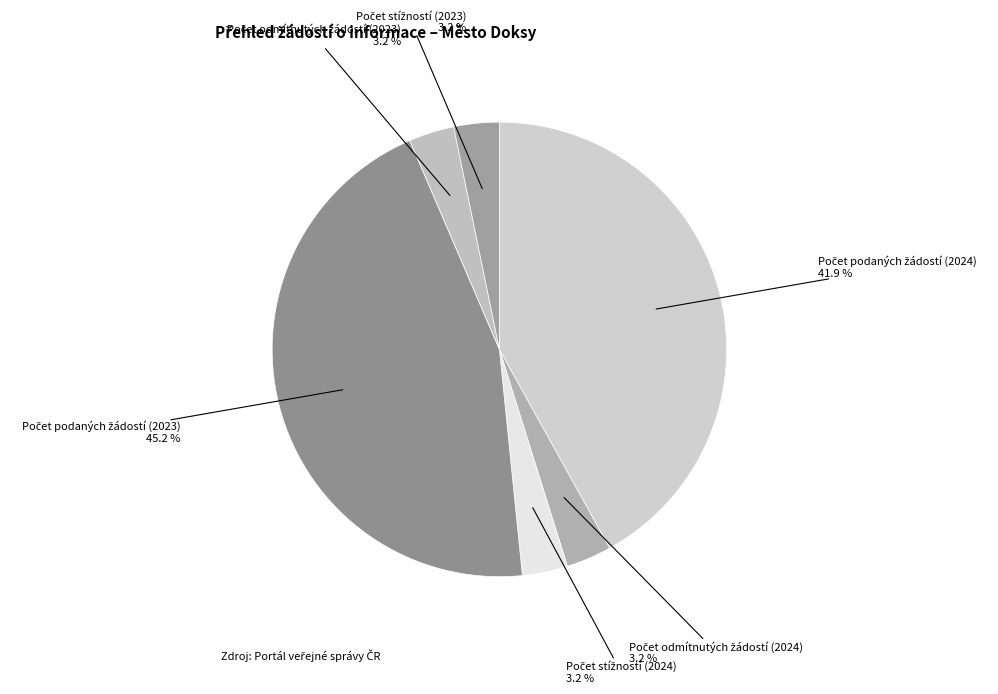

Is there a majority slice in this chart?

No